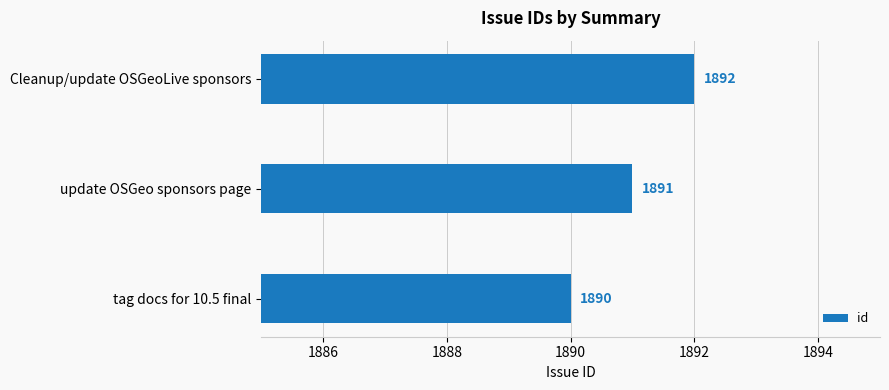

How many series are shown in this chart?

1